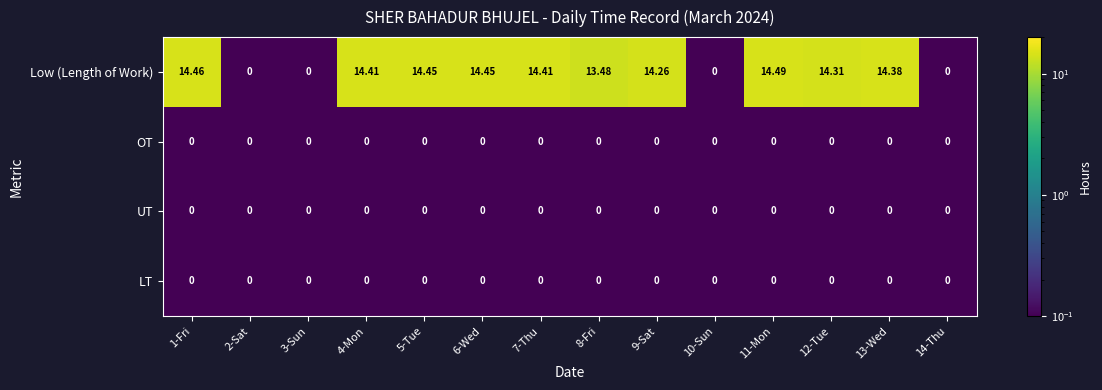

Between 5-Tue and 12-Tue, which series saw the biggest shift?

Low (Length of Work)